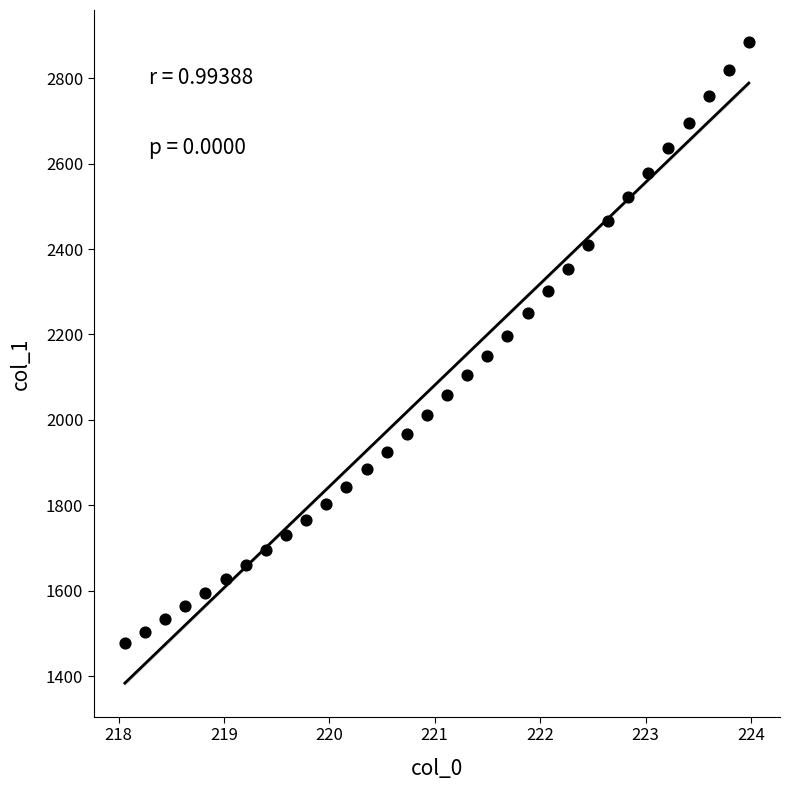

What is the range of X values (max minus min)?

5.9